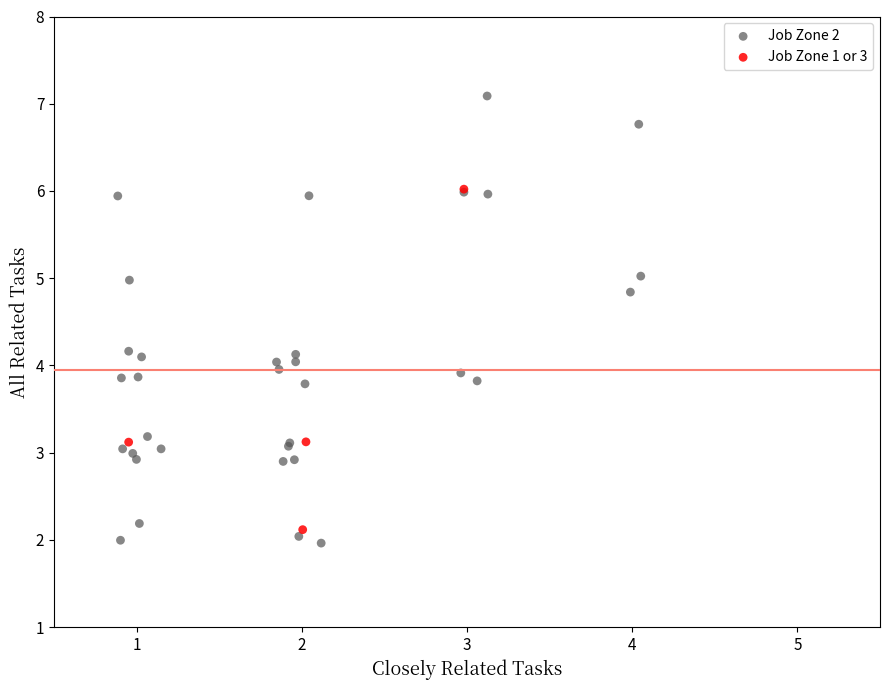

Which series has the largest Y range (max minus min)?

Job Zone 2